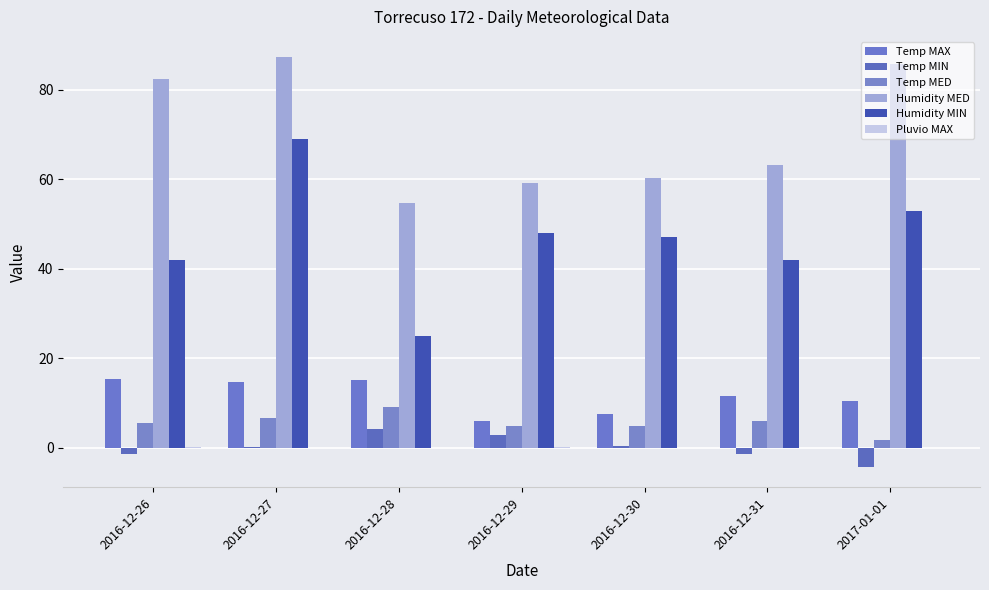

Count the number of data series in this chart.

6